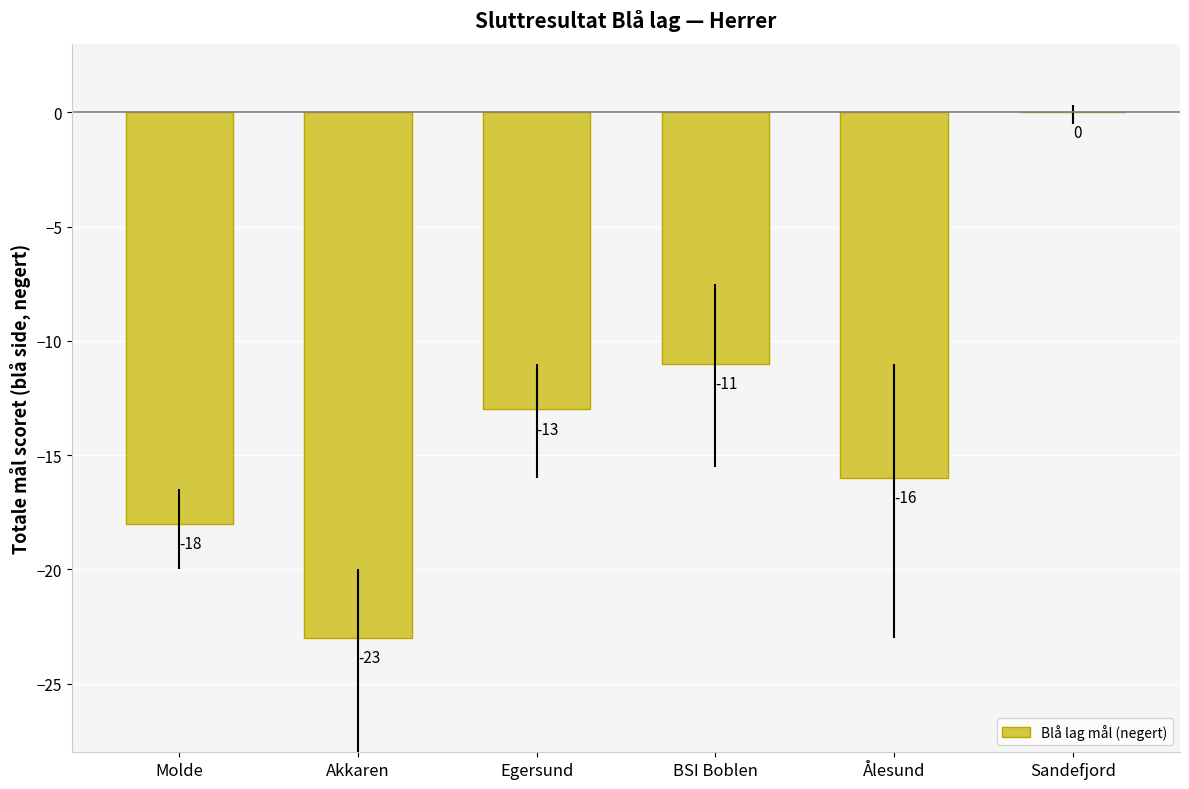

Reading left to right, what are all the values shown in this chart?

Molde=-18	Akkaren=-23	Egersund=-13	BSI Boblen=-11	Ålesund=-16	Sandefjord=0